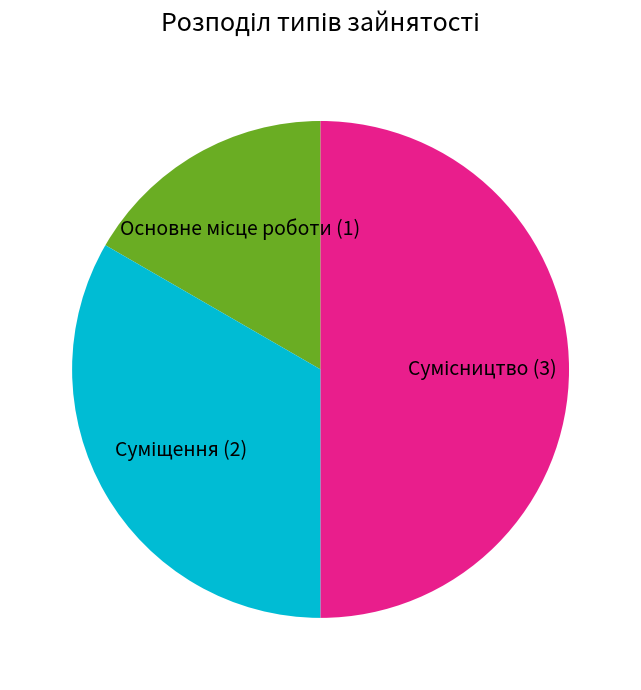

How many slices are in this pie chart?

3